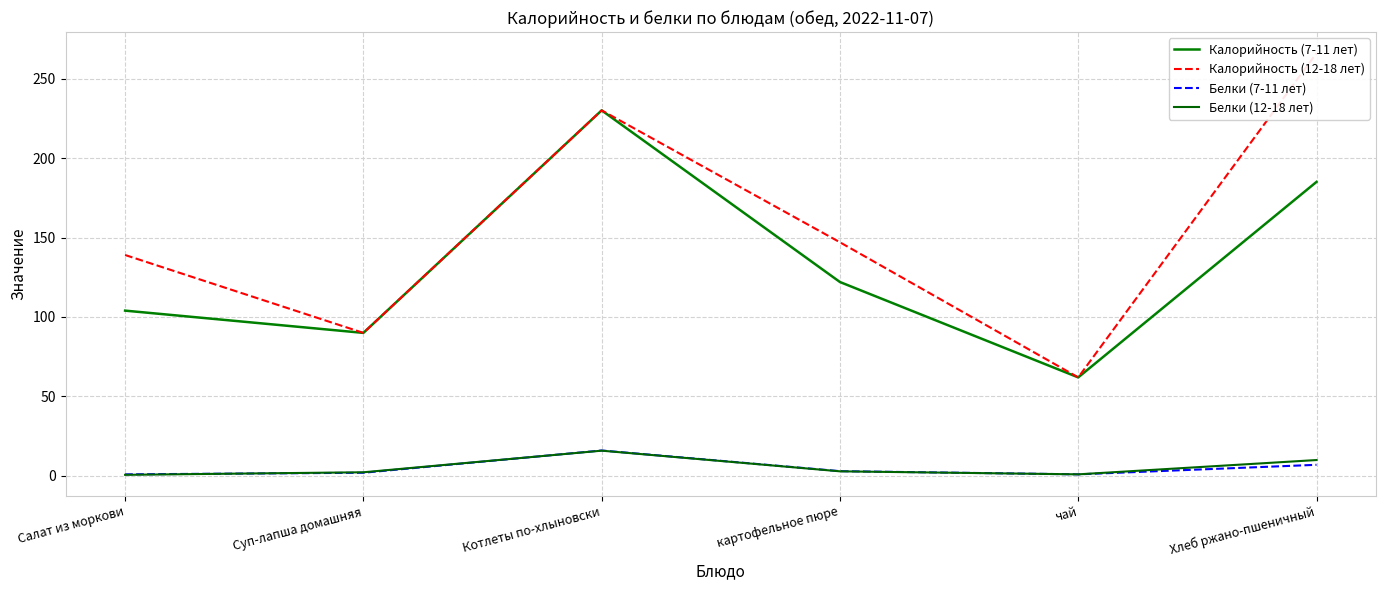

What is the value of the Калорийность (7-11 лет) point at the 5th from the left?

62.0